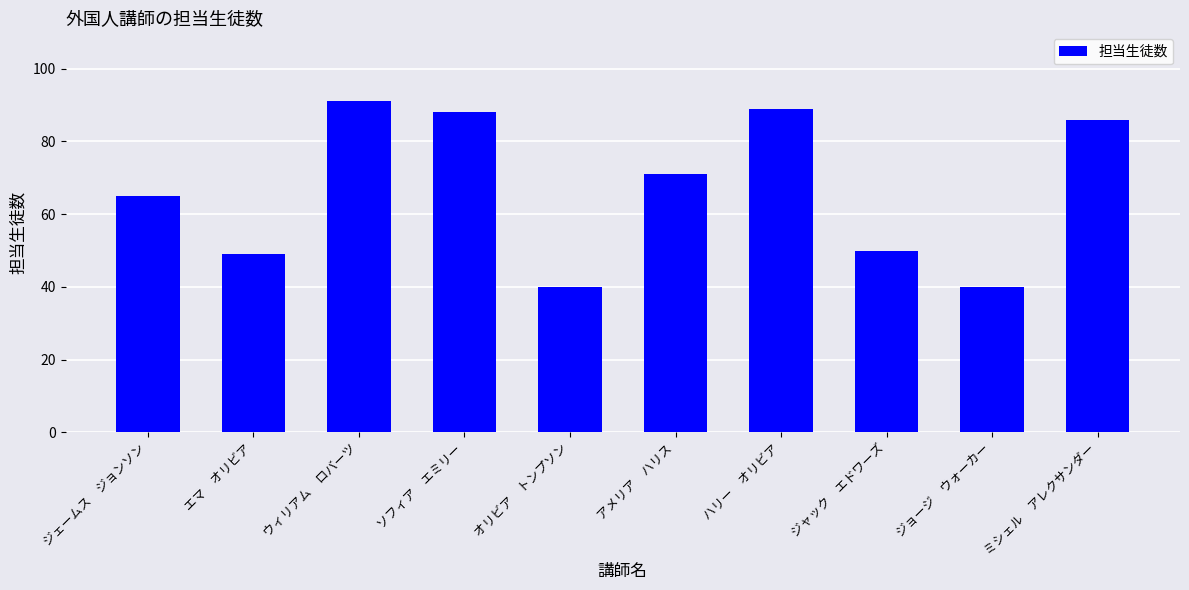

Where is the data nearest to the value 65?

ジェームス　ジョンソン